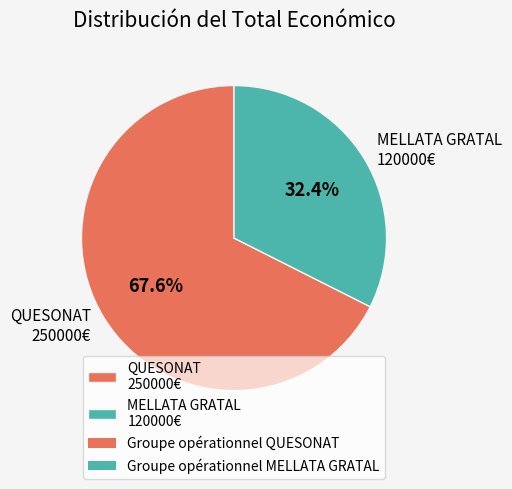

Rank the categories by value from lowest to highest.

MELLATA GRATAL 120000€, QUESONAT 250000€